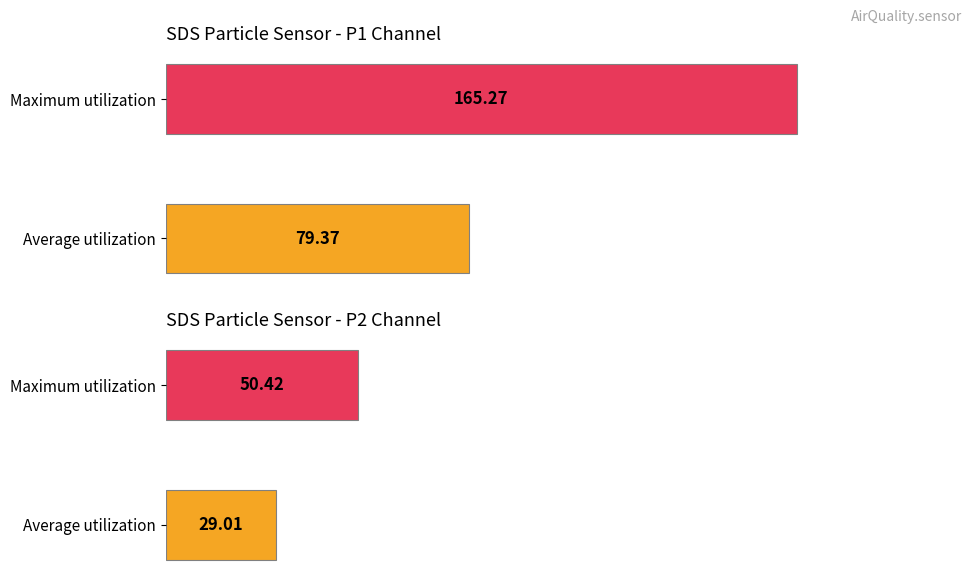

List the series in order of their overall mean, highest first.

SDS_P1, SDS_P2